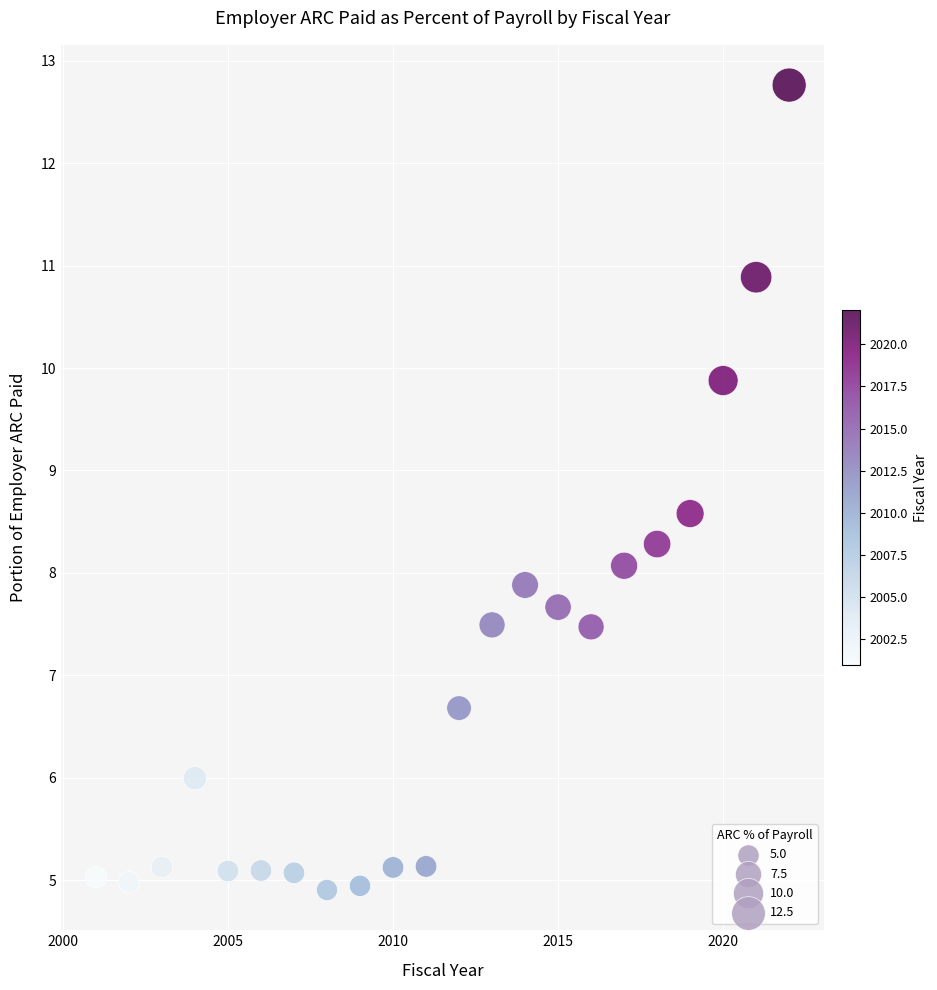

What is the range of X values (max minus min)?

21.0